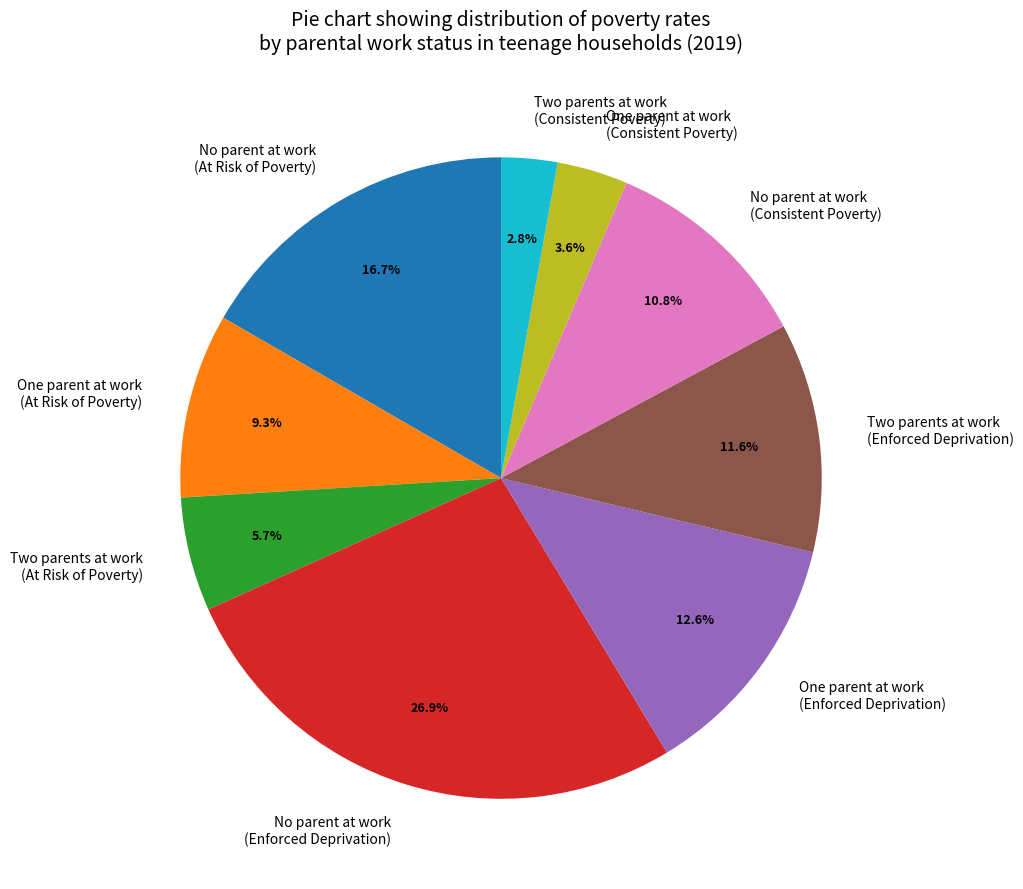

How much of the chart is everything except Two parents at work (Consistent Poverty)?

97.2%